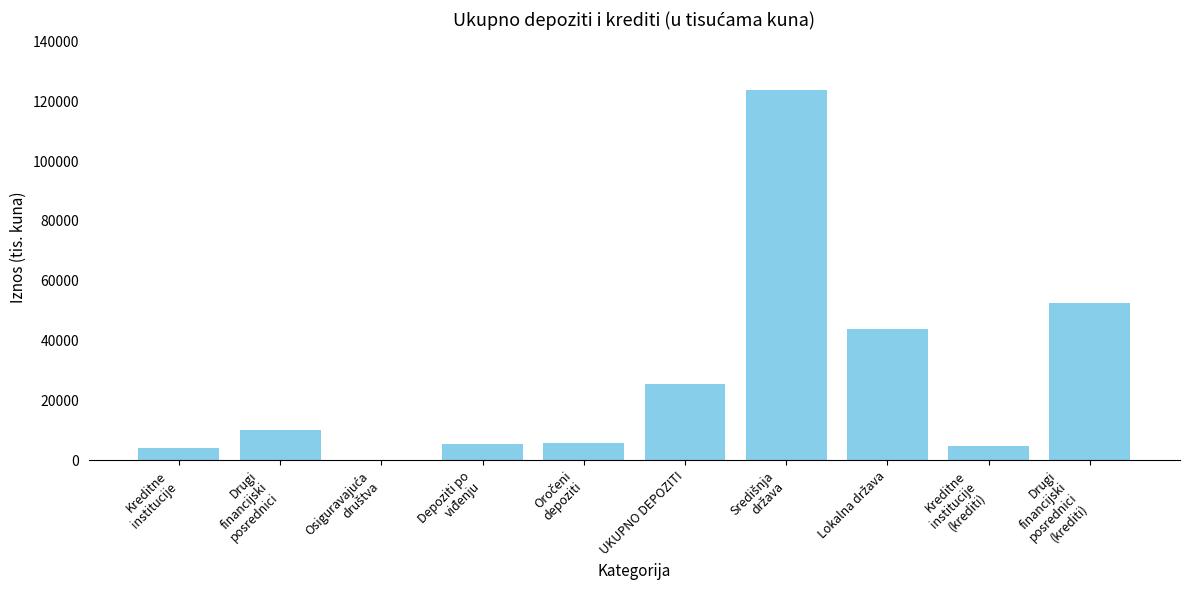

What is the sum of all values?

276420